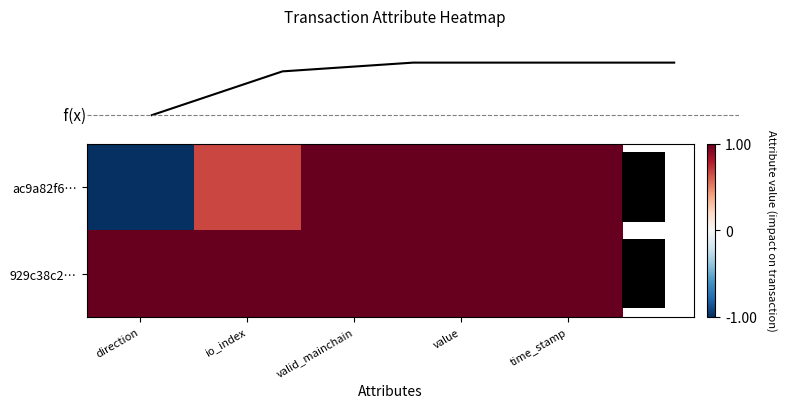

How many ac9a82f6… values are between 0 and 1?

4